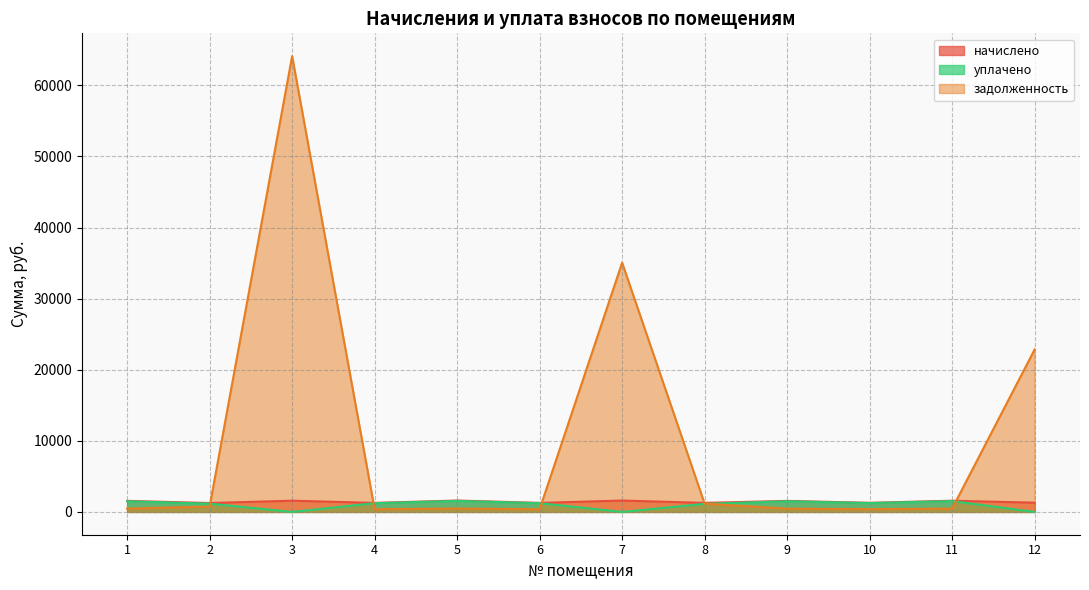

What is the difference between the highest and lowest values at 10?

903.0